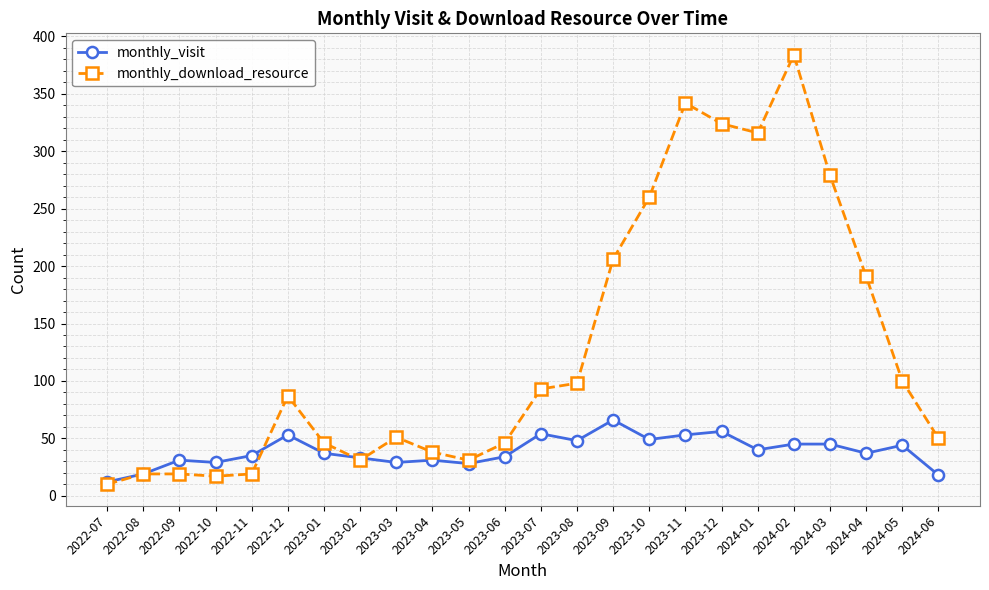

What is the sum of all monthly_visit values?

926